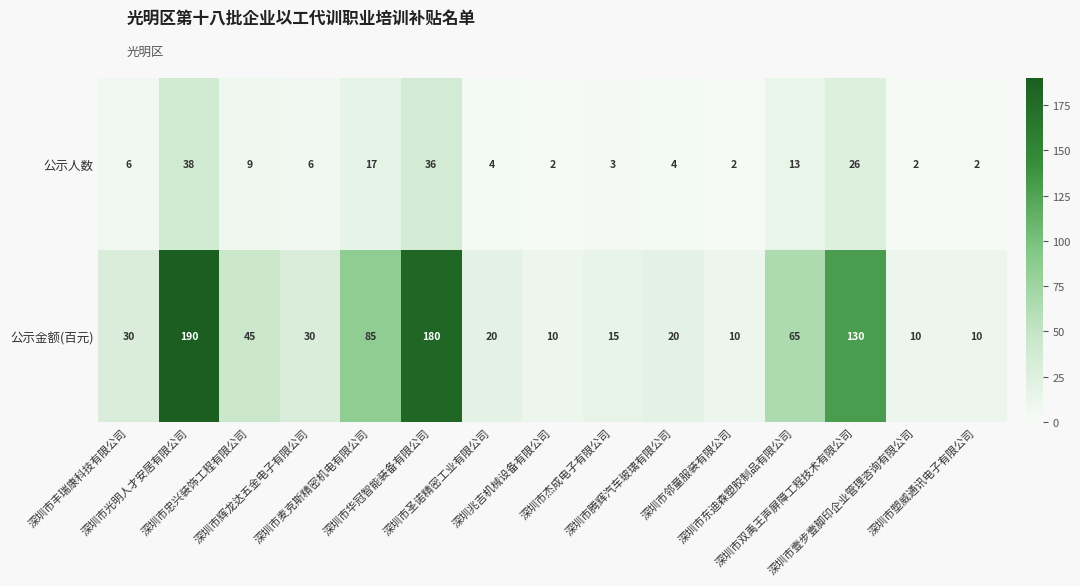

Count the number of data series in this chart.

2